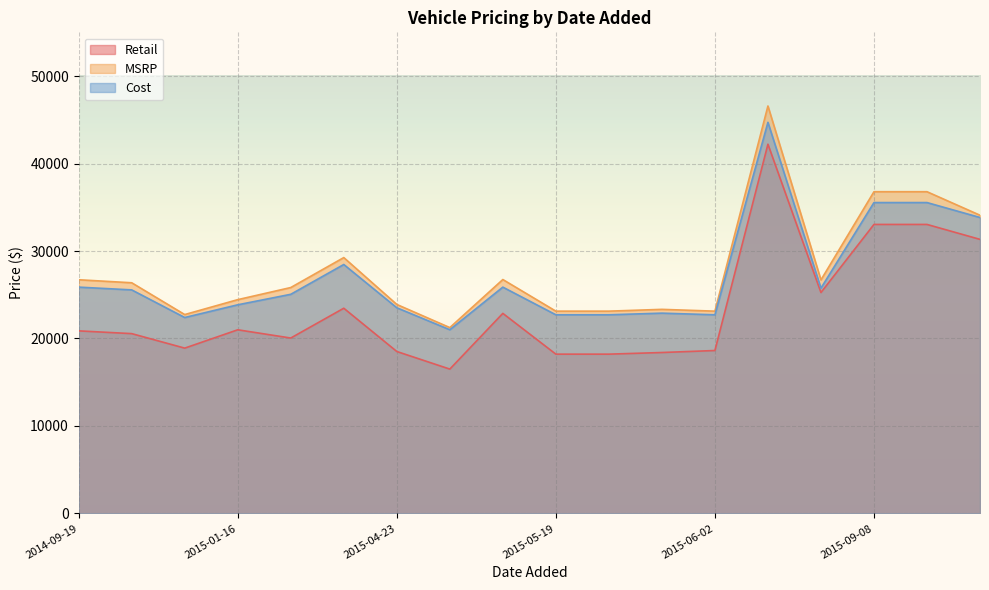

What is the total value across all series at 2015-10-05?

105358